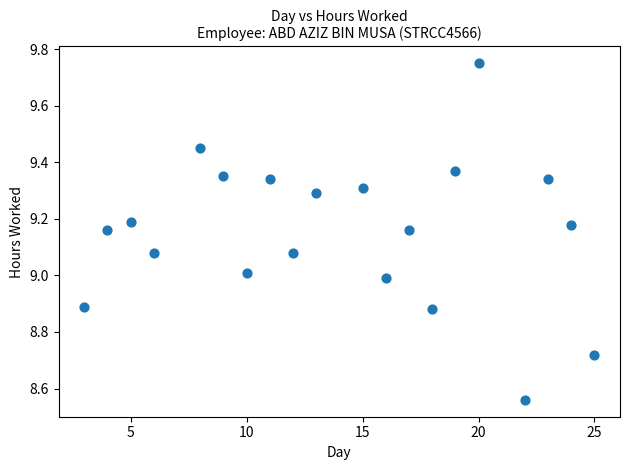

What is the range of X values (max minus min)?

22.0